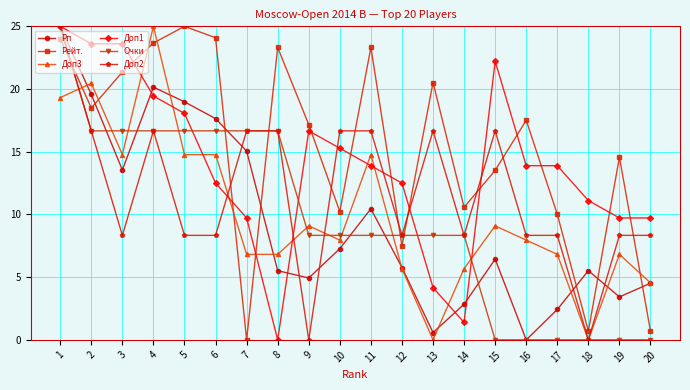

The Доп3 series shows 8.0 at 10. True or false?

True